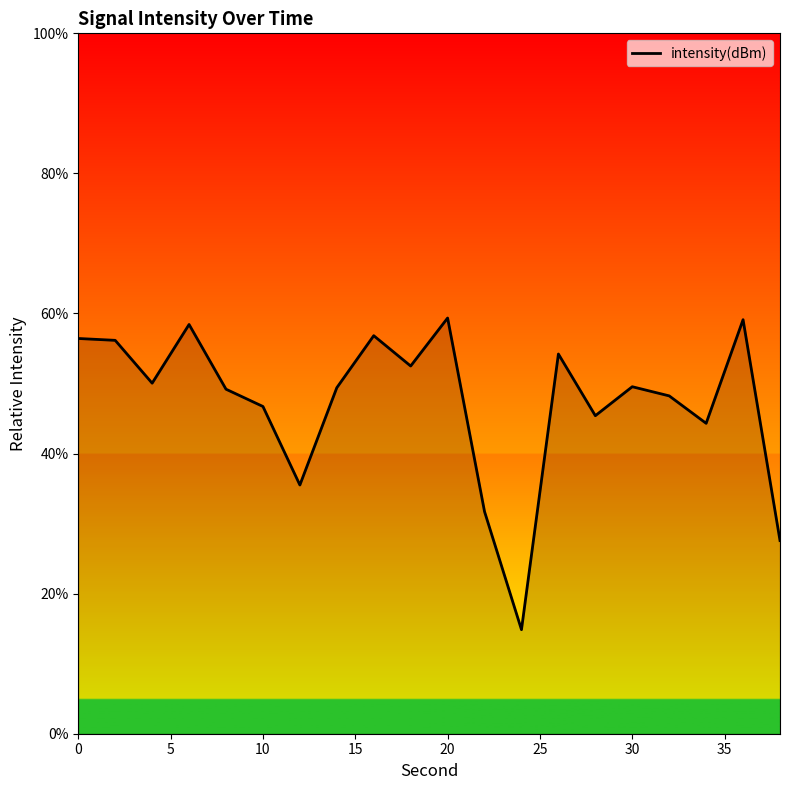

What is the minimum value shown in the chart?

14.9